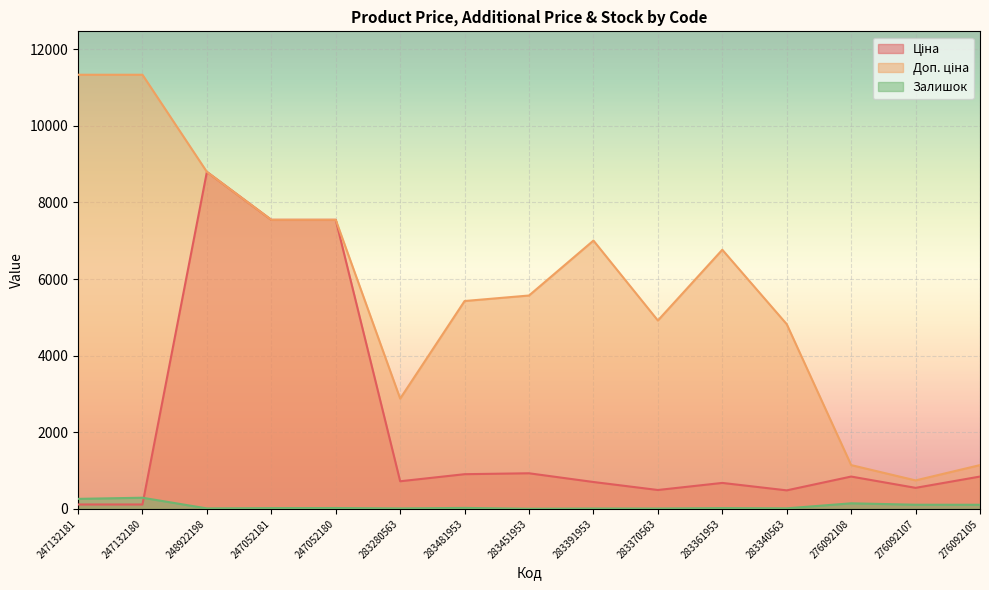

What value does the Залишок series have at 283340563?

13.0